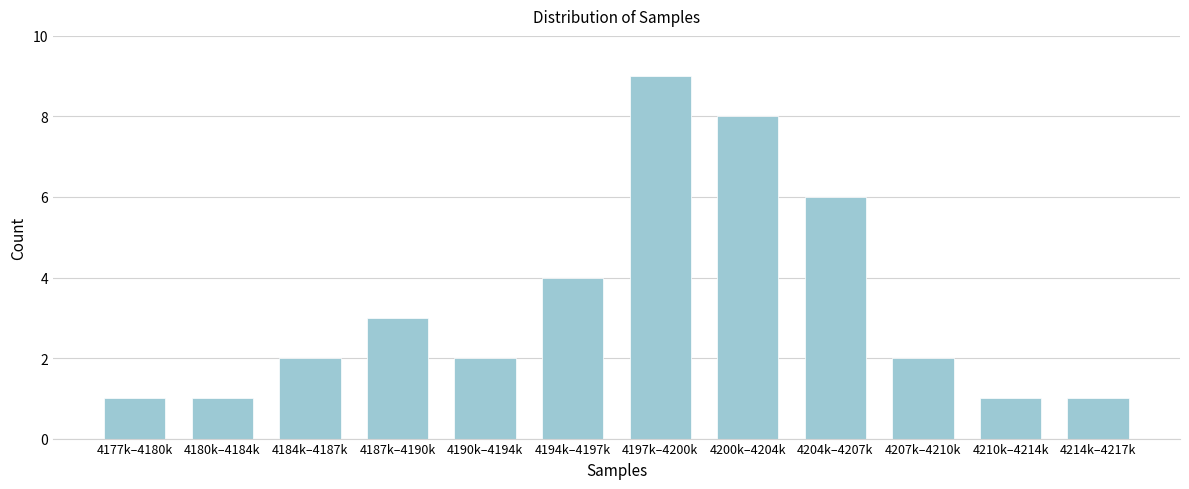

Reading right to left, list all the values displayed in this chart.

4214k–4217k=1	4210k–4214k=1	4207k–4210k=2	4204k–4207k=6	4200k–4204k=8	4197k–4200k=9	4194k–4197k=4	4190k–4194k=2	4187k–4190k=3	4184k–4187k=2	4180k–4184k=1	4177k–4180k=1